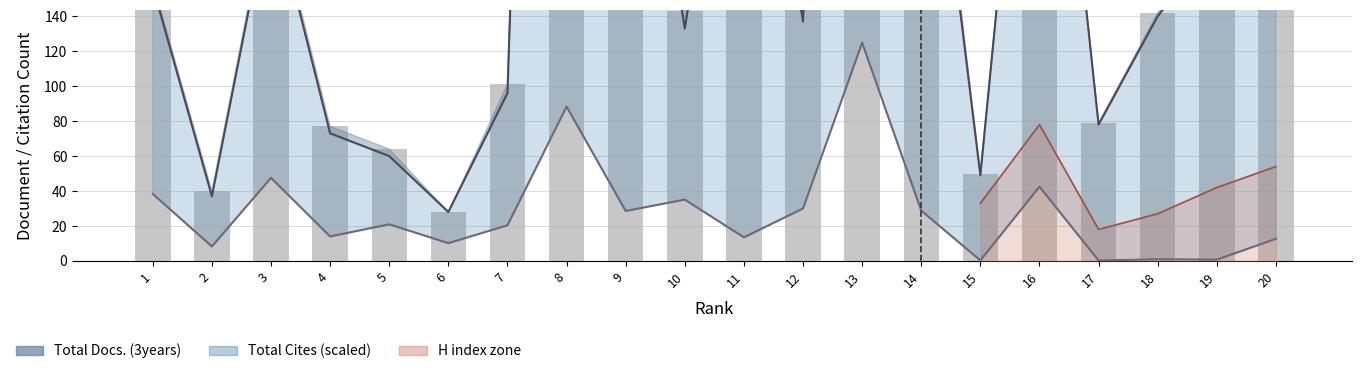

At which category is the sum across all series the highest?

8